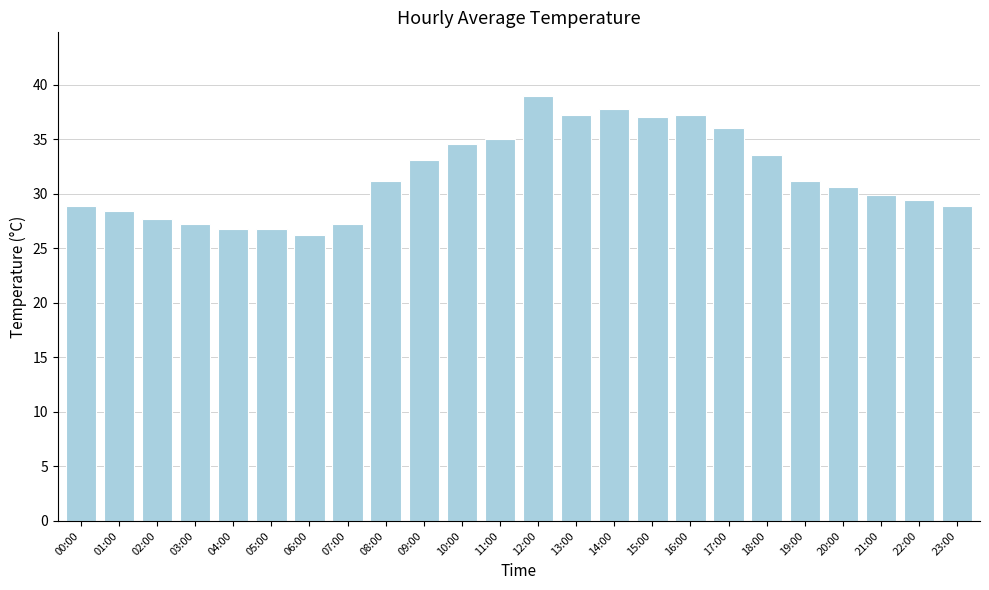

What value does the data have at 07:00?

27.2